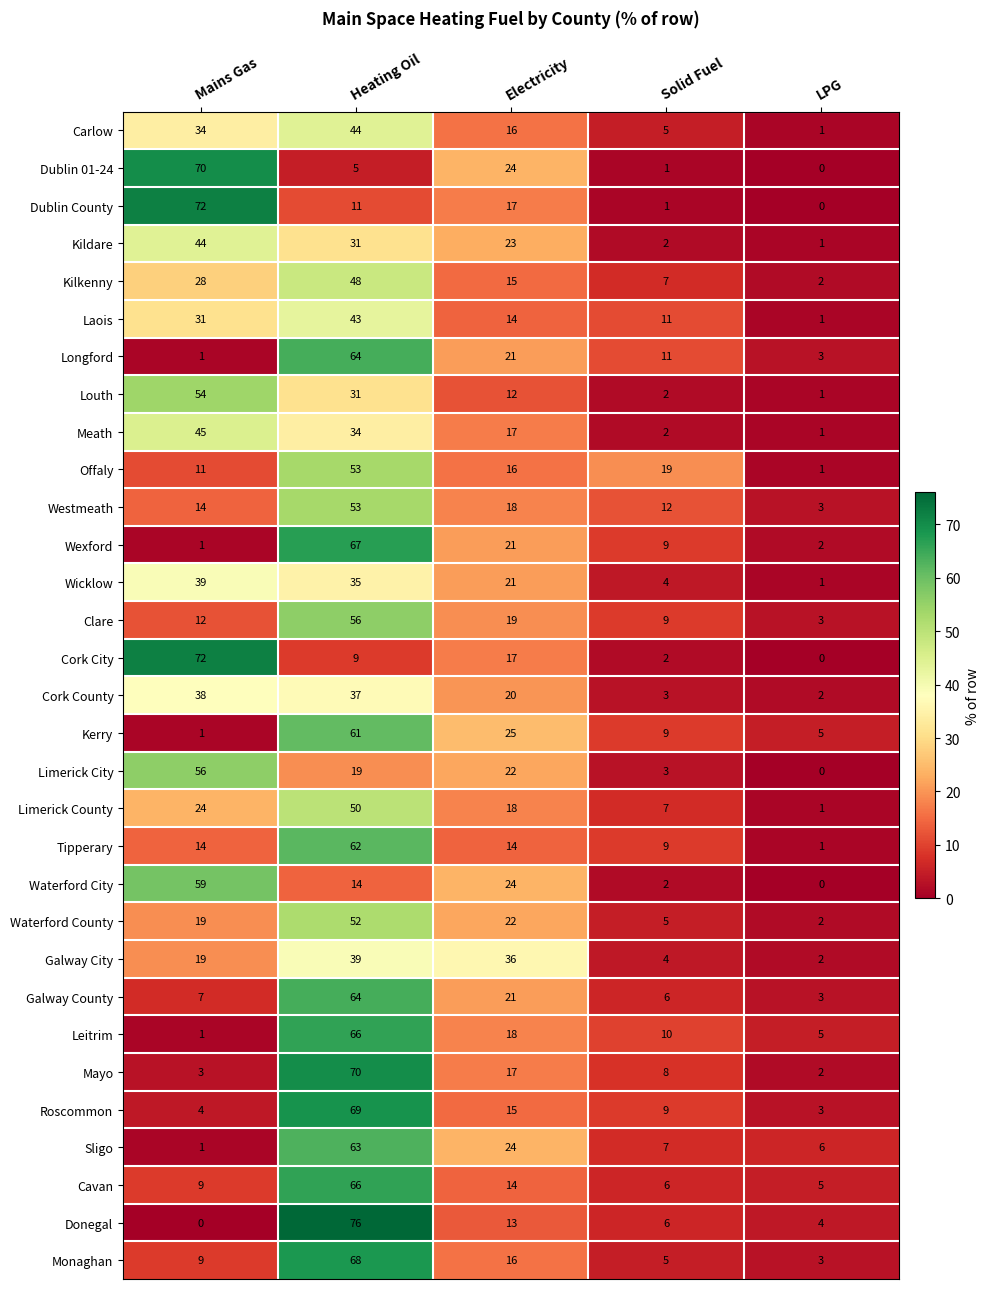

Which series has the largest range (max minus min)?

Donegal